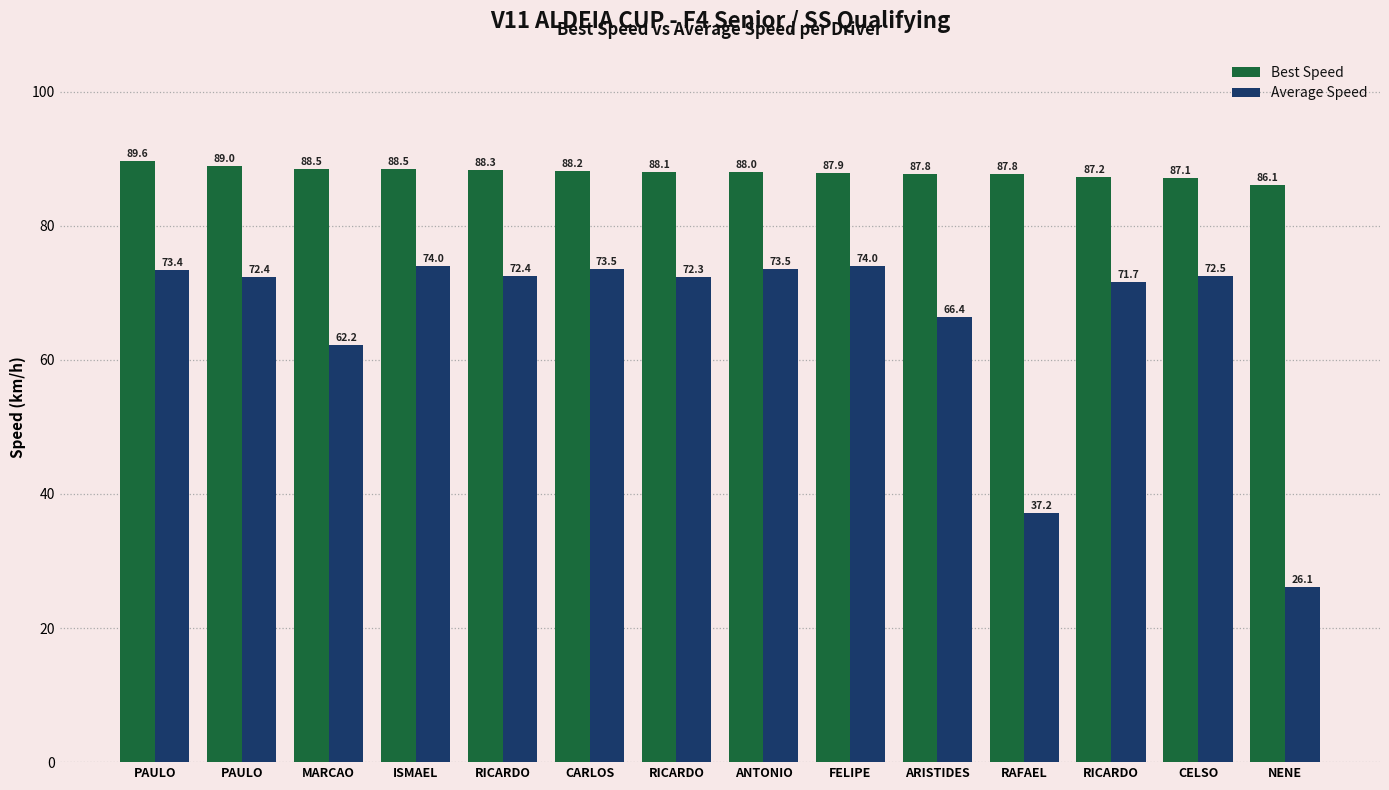

How many bars are there in each group?

2